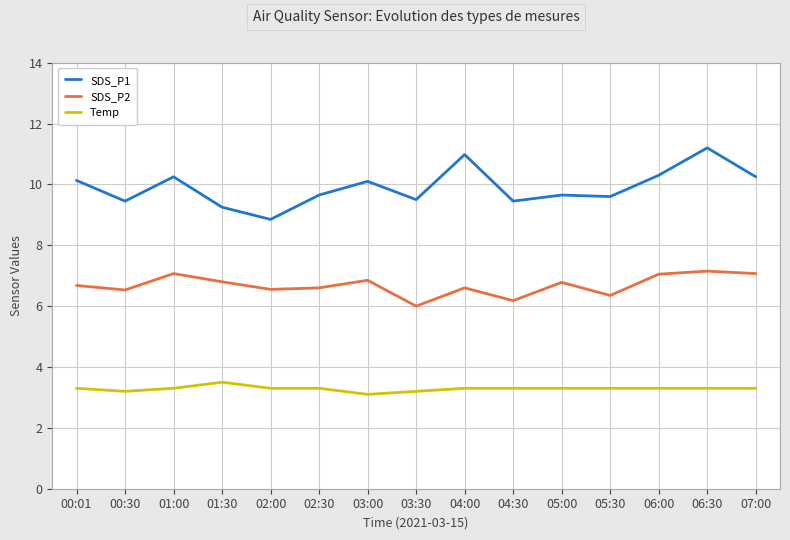

How many series are shown in this chart?

3